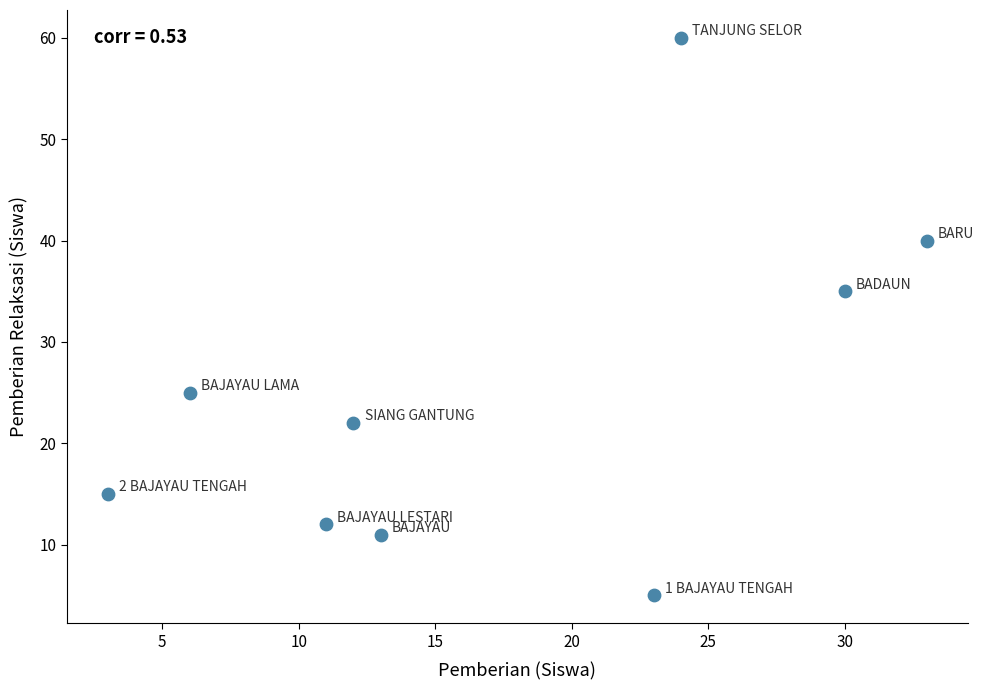

What is the average X value?

17